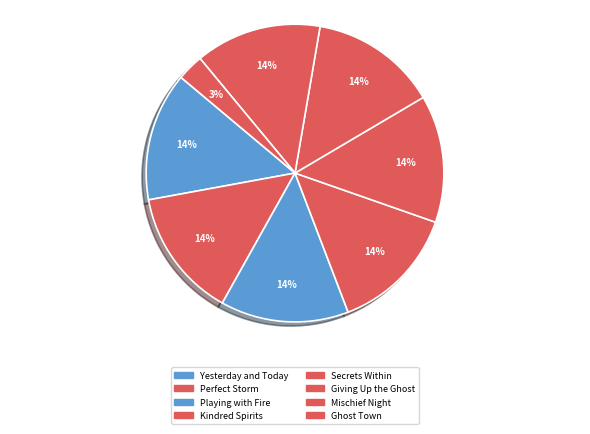

What portion of the pie excludes Mischief Night?

86.3%